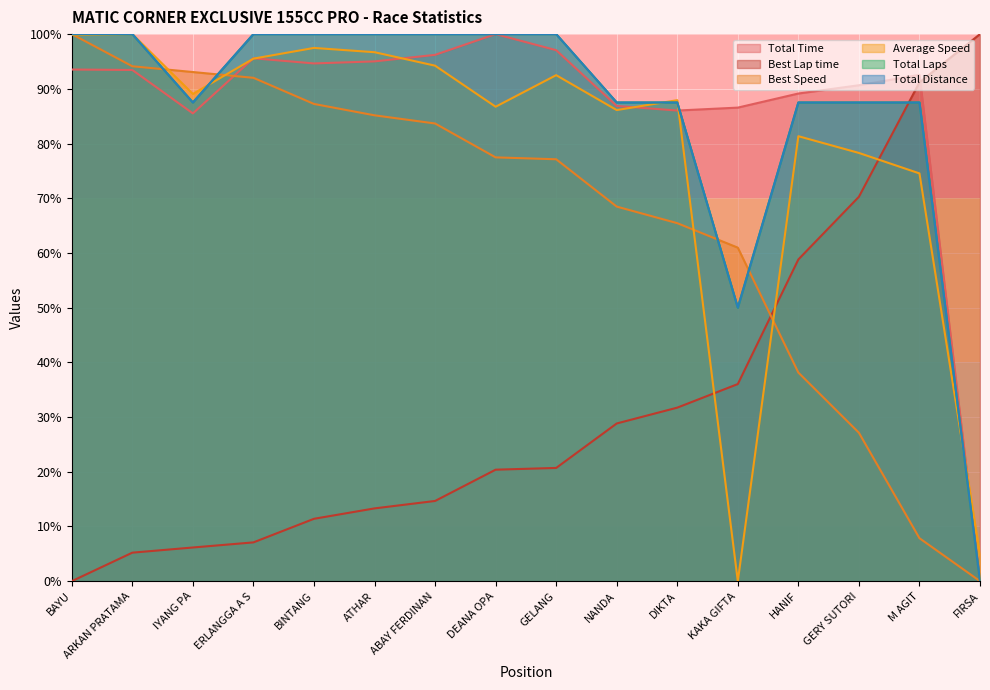

What position from the left is DEANA OPA?

8